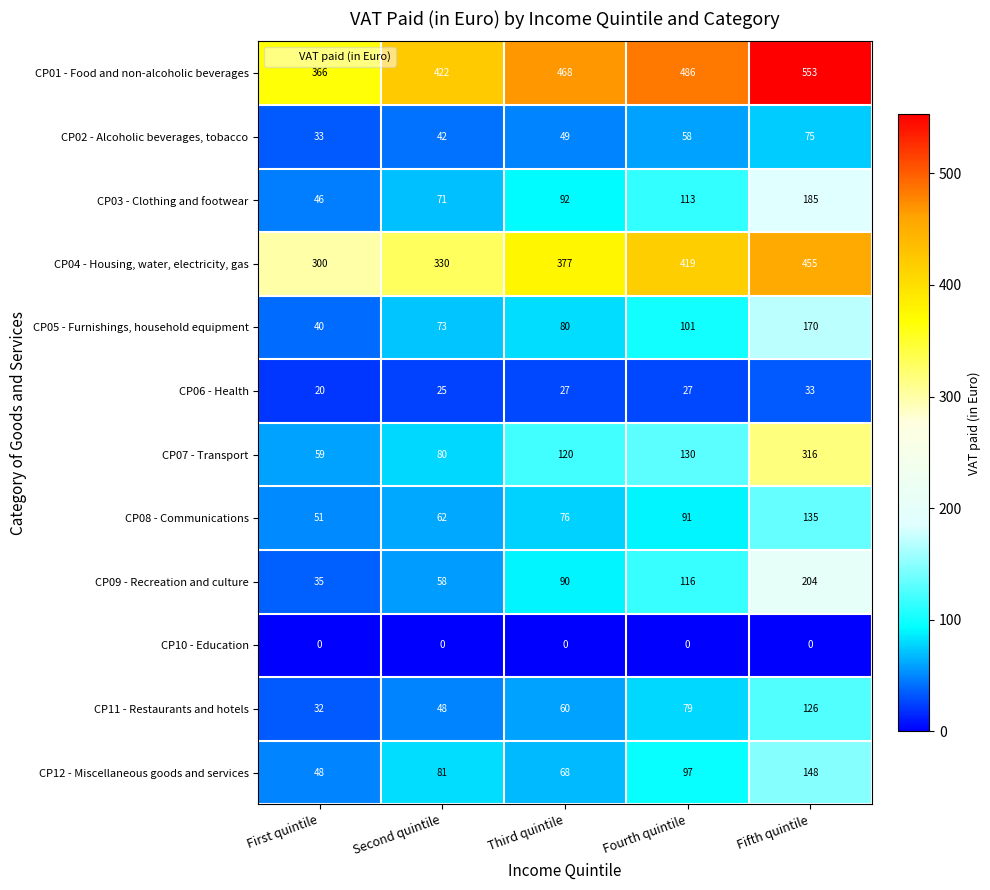

What is the total value across all series at Third quintile?

1507